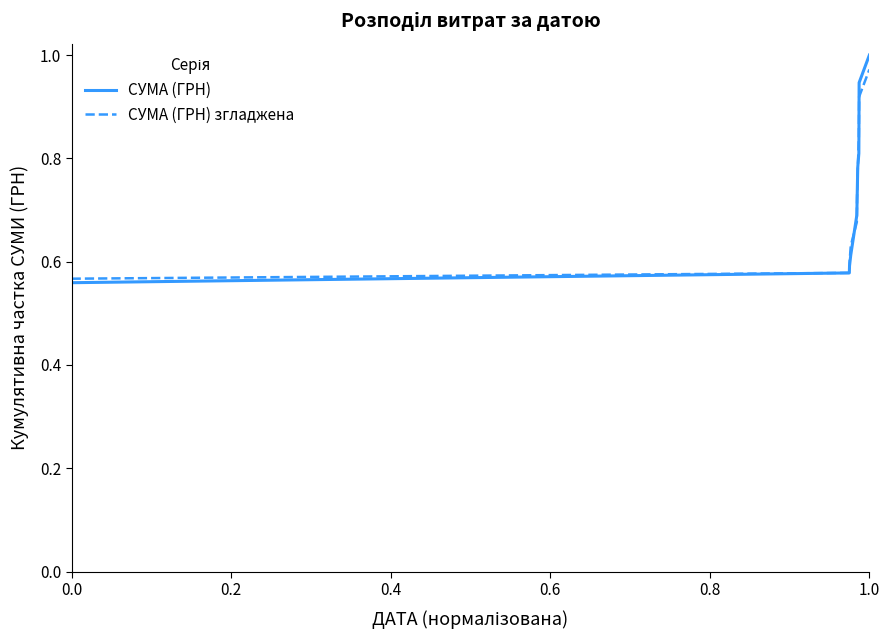

At how many categories does at least one series exceed 0?

10